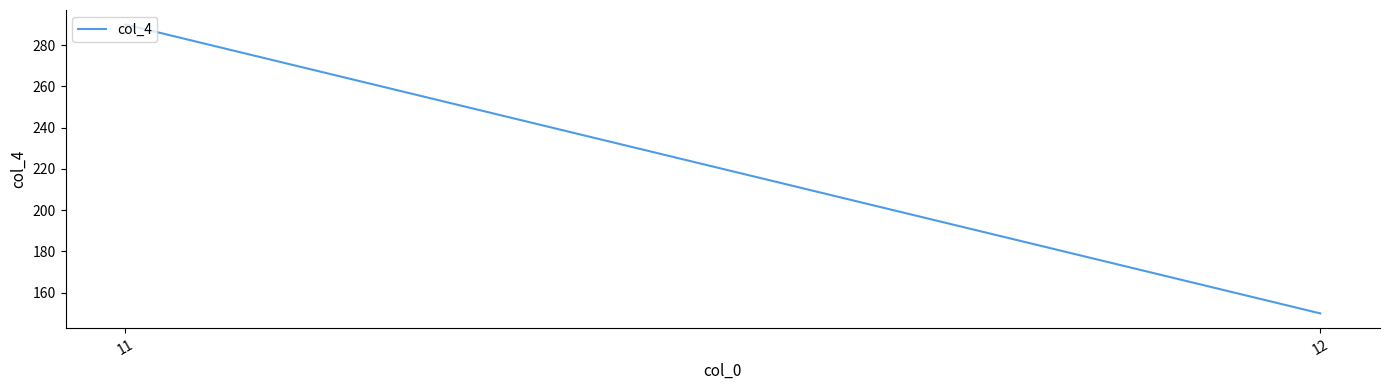

Does the chart have visible grid lines?

No